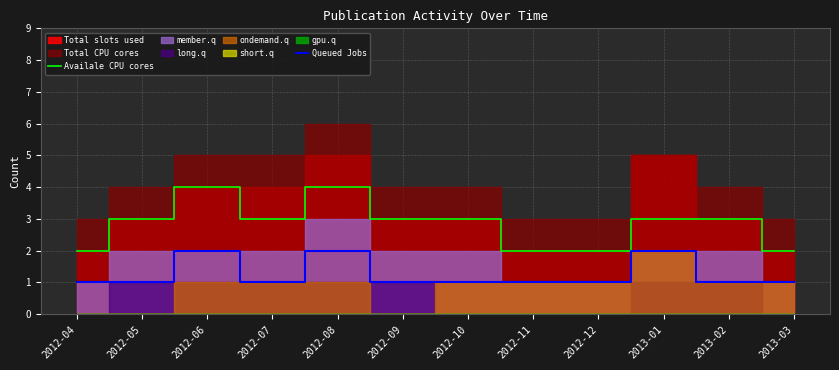

How many interior local valleys does the Availale CPU cores series have?

1